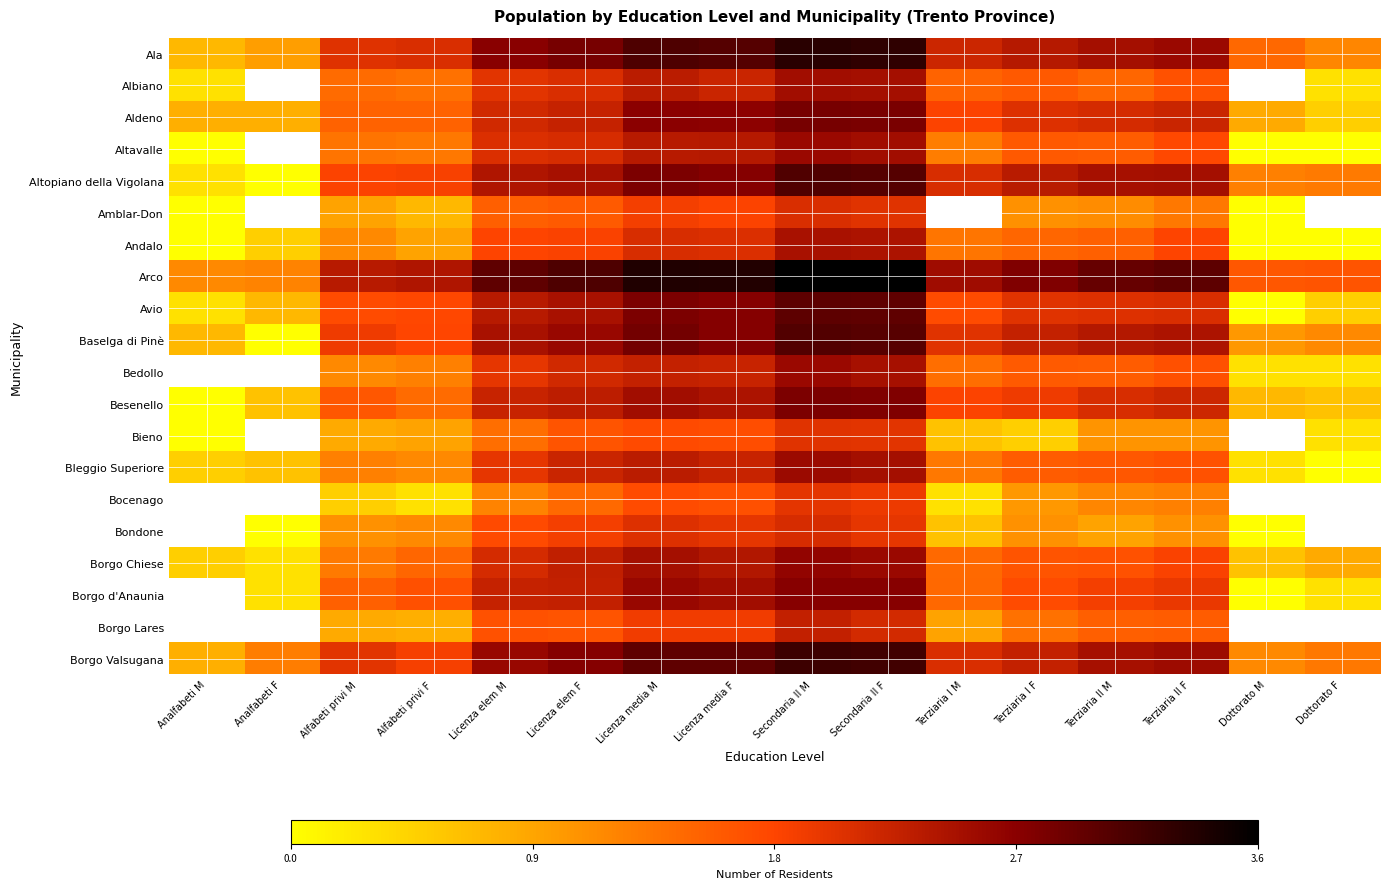

True or false: Bocenago has a value of 0.6 at Terziaria II M.

False